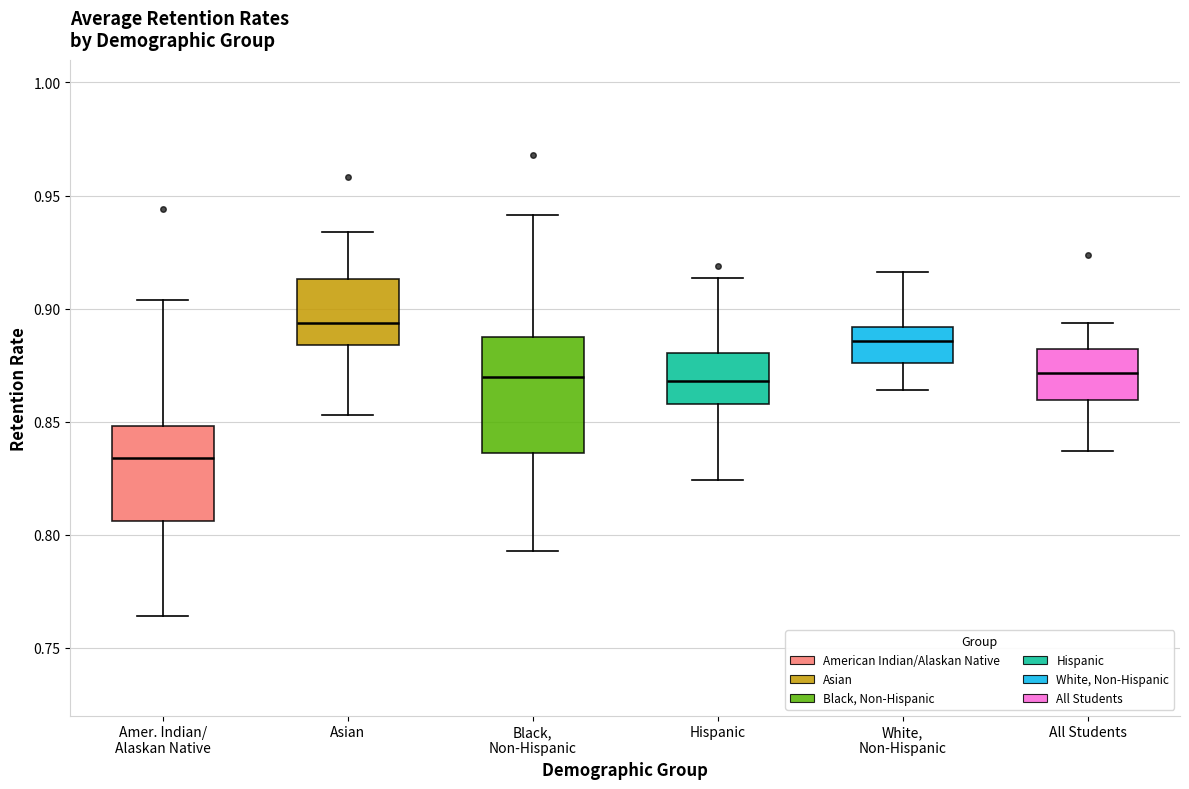

Which box is the tallest, from its lower edge to its upper edge?

Black, Non-Hispanic